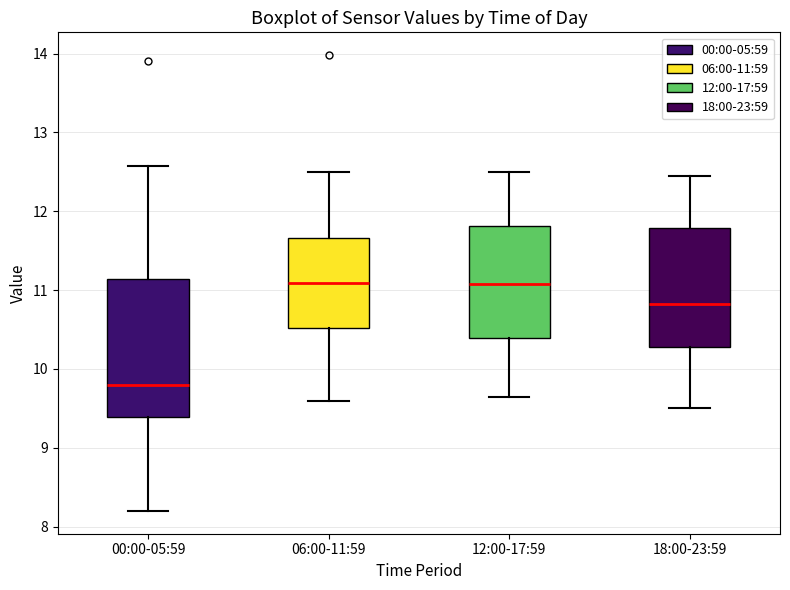

Where does the upper whisker of the box for 06:00-11:59 end on the y-axis? The values are not printed on the chart, so give them approximately, as read against the axis.

12.5